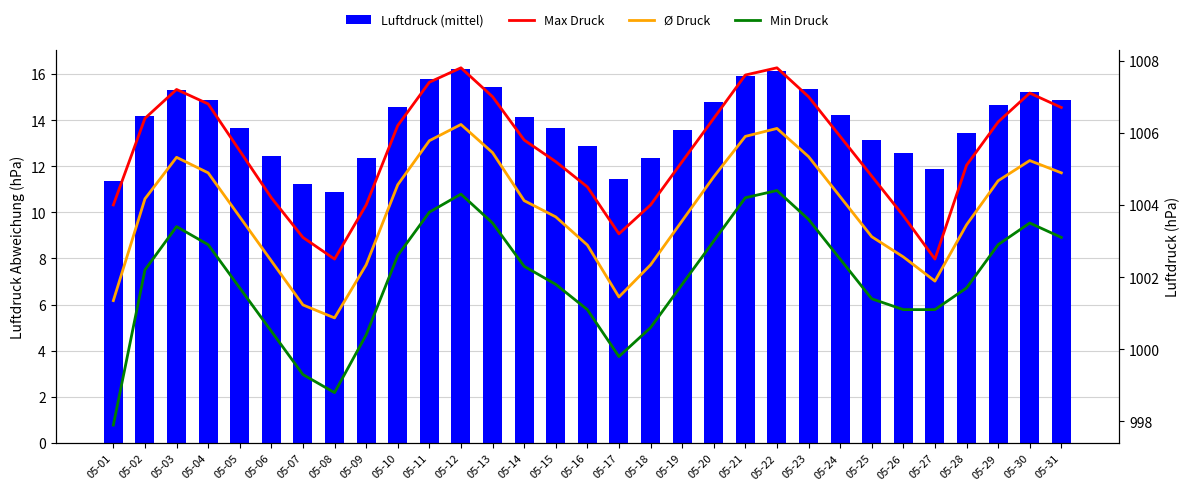

Reading left to right, what are all the values shown in this chart?

Luftdruck (mittel): 05-01=11.4	05-02=14.2	05-03=15.3	05-04=14.9	05-05=13.7	05-06=12.5	05-07=11.2	05-08=10.9	05-09=12.3	05-10=14.6	05-11=15.8	05-12=16.2	05-13=15.5	05-14=14.1	05-15=13.7	05-16=12.9	05-17=11.5	05-18=12.3	05-19=13.6	05-20=14.8	05-21=15.9	05-22=16.1	05-23=15.3	05-24=14.2	05-25=13.1	05-26=12.6	05-27=11.9	05-28=13.5	05-29=14.7	05-30=15.2	05-31=14.9
Max Druck: 05-01=1004.0	05-02=1006.4	05-03=1007.2	05-04=1006.8	05-05=1005.5	05-06=1004.2	05-07=1003.1	05-08=1002.5	05-09=1004.0	05-10=1006.2	05-11=1007.4	05-12=1007.8	05-13=1007.0	05-14=1005.8	05-15=1005.2	05-16=1004.5	05-17=1003.2	05-18=1004.0	05-19=1005.2	05-20=1006.4	05-21=1007.6	05-22=1007.8	05-23=1007.0	05-24=1005.9	05-25=1004.8	05-26=1003.7	05-27=1002.5	05-28=1005.1	05-29=1006.3	05-30=1007.1	05-31=1006.7
Ø Druck: 05-01=1001.4	05-02=1004.2	05-03=1005.3	05-04=1004.9	05-05=1003.7	05-06=1002.5	05-07=1001.2	05-08=1000.9	05-09=1002.3	05-10=1004.6	05-11=1005.8	05-12=1006.2	05-13=1005.5	05-14=1004.1	05-15=1003.7	05-16=1002.9	05-17=1001.5	05-18=1002.3	05-19=1003.6	05-20=1004.8	05-21=1005.9	05-22=1006.1	05-23=1005.3	05-24=1004.2	05-25=1003.1	05-26=1002.6	05-27=1001.9	05-28=1003.5	05-29=1004.7	05-30=1005.2	05-31=1004.9
Min Druck: 05-01=997.9	05-02=1002.2	05-03=1003.4	05-04=1002.9	05-05=1001.7	05-06=1000.5	05-07=999.3	05-08=998.8	05-09=1000.4	05-10=1002.6	05-11=1003.8	05-12=1004.3	05-13=1003.5	05-14=1002.3	05-15=1001.8	05-16=1001.1	05-17=999.8	05-18=1000.6	05-19=1001.8	05-20=1003.0	05-21=1004.2	05-22=1004.4	05-23=1003.6	05-24=1002.5	05-25=1001.4	05-26=1001.1	05-27=1001.1	05-28=1001.7	05-29=1002.9	05-30=1003.5	05-31=1003.1